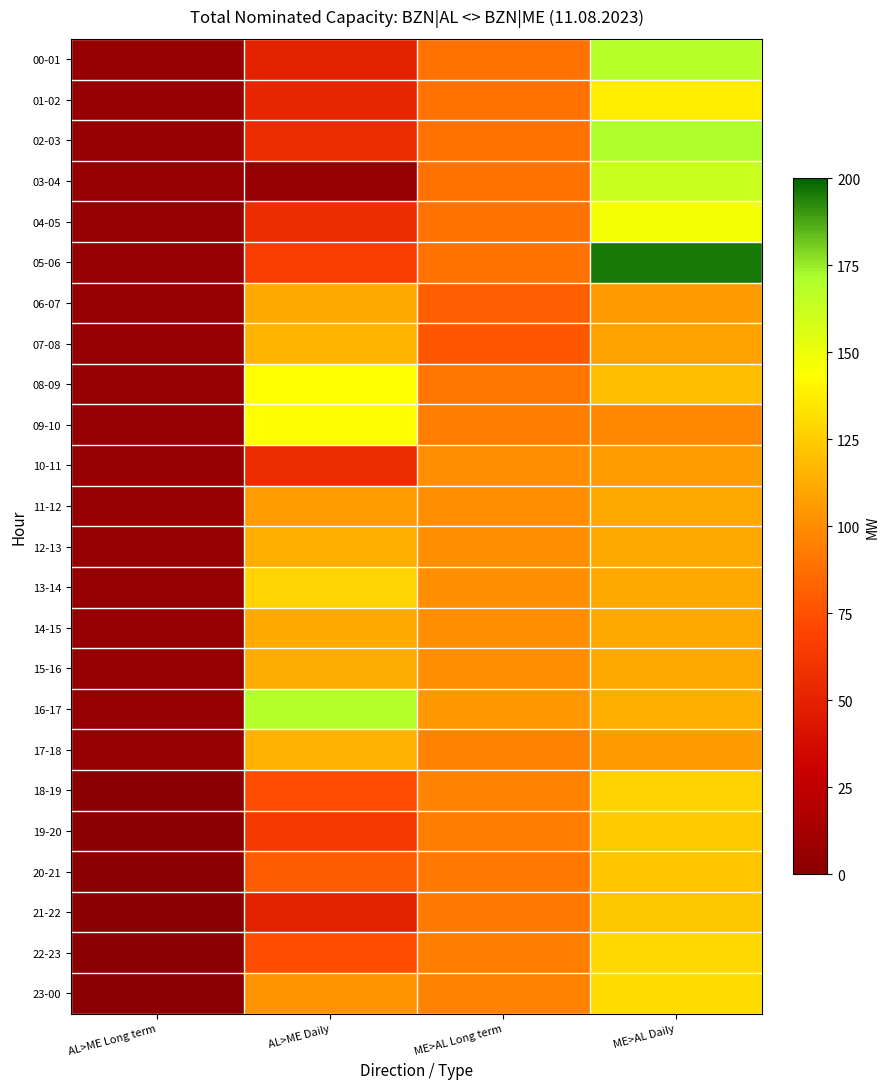

Which has a higher value, AL>ME Daily or AL>ME Long term?

AL>ME Daily